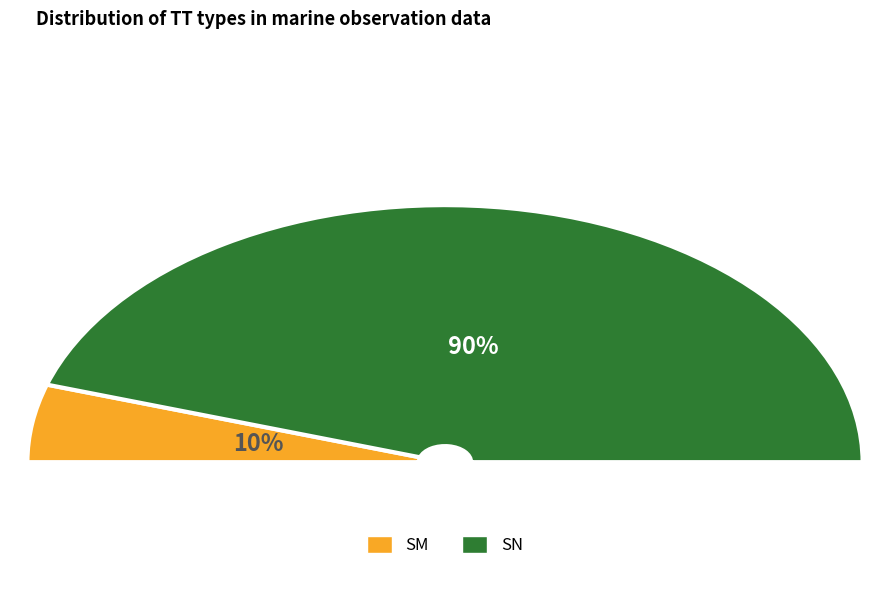

Count the number of slices in the pie.

2